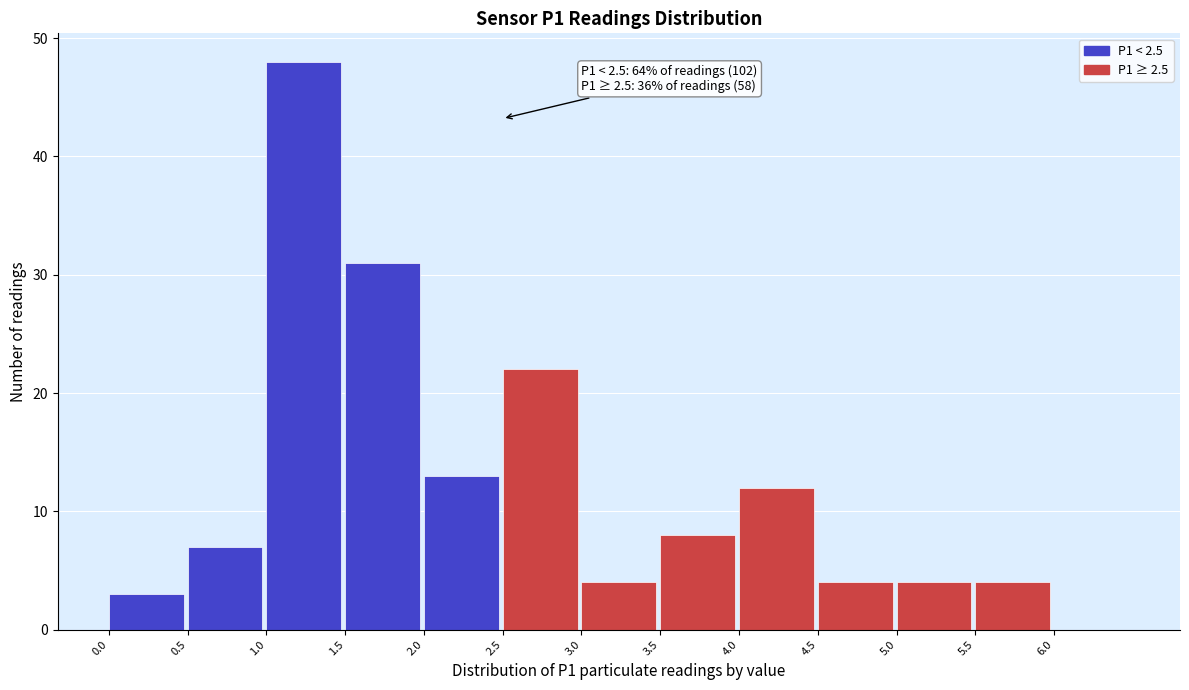

Which range on the x-axis has the tallest bar?

1.0 to 1.5